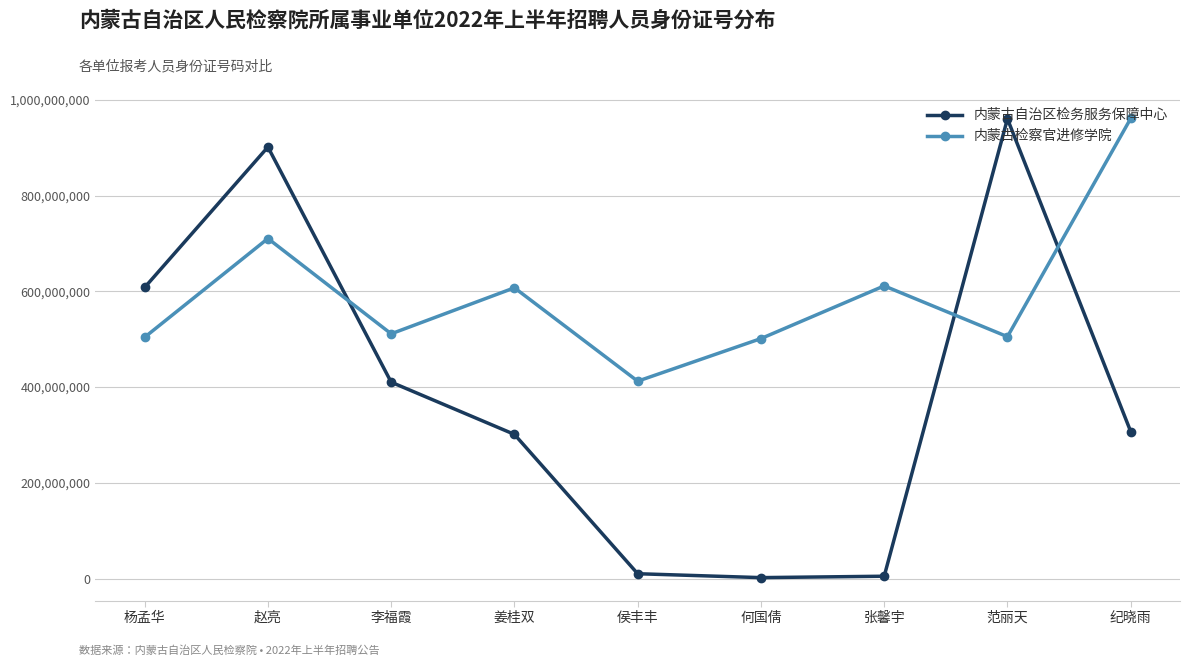

At which category is the sum across all series the highest?

赵亮